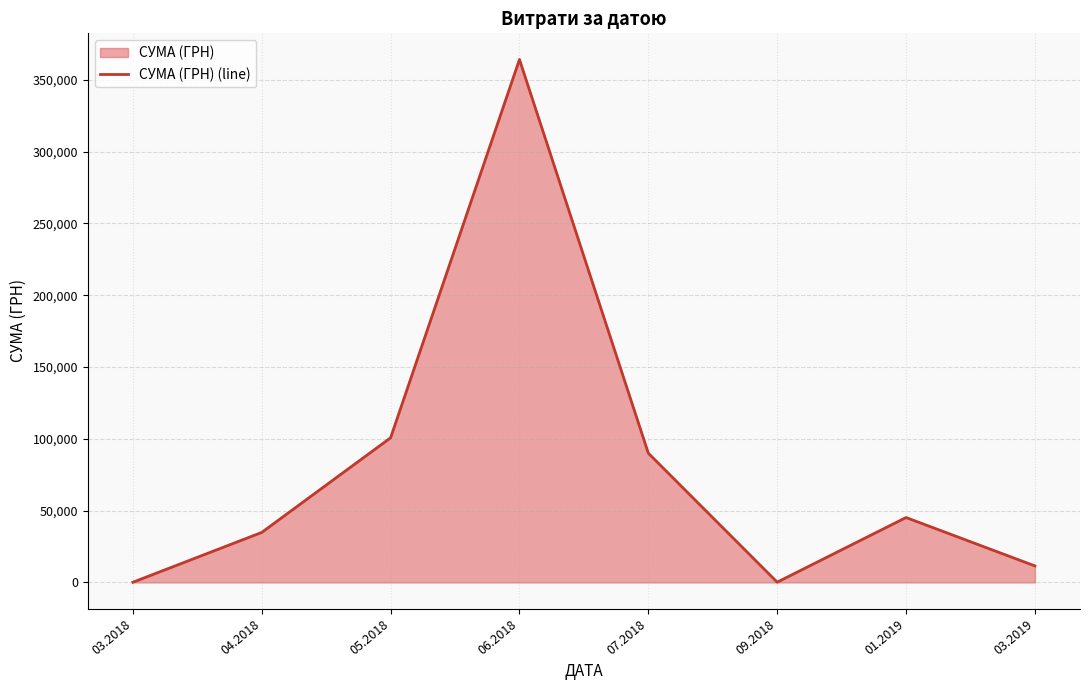

True or false: there are more than 0 points higher than both neighbors.

True